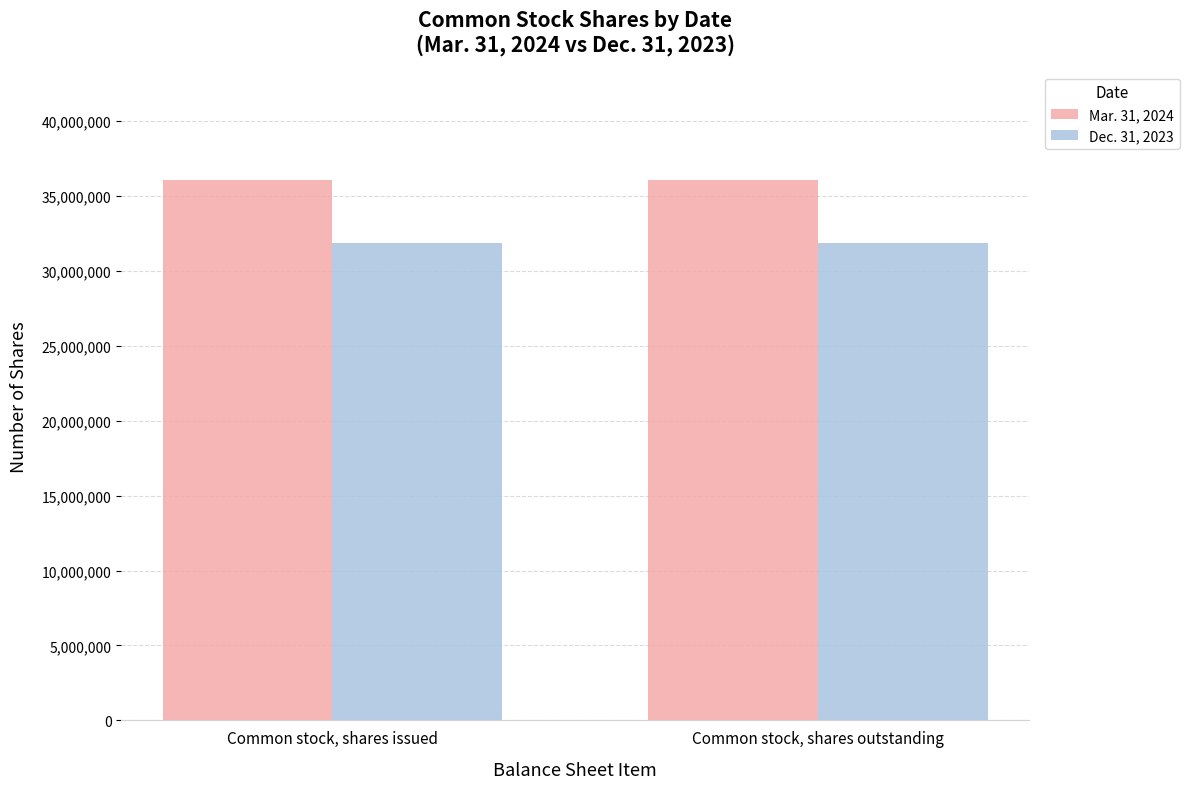

At how many categories does at least one series exceed 31856872?

2